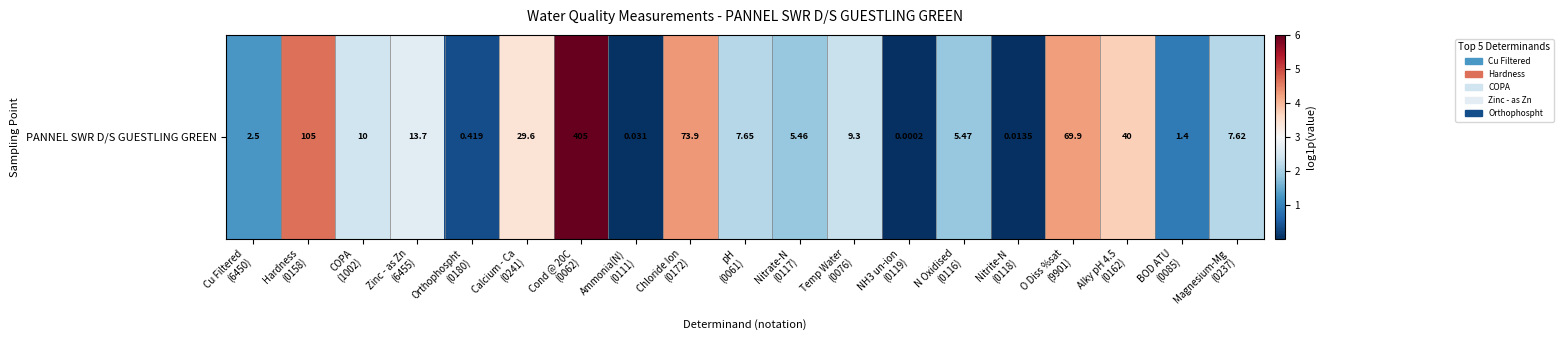

Which category has the highest value across all series?

Cond @ 20C
(0062)